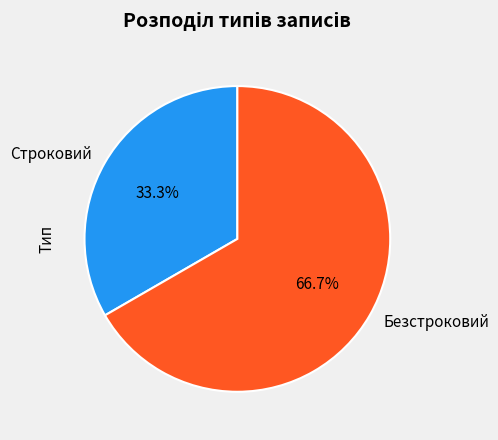

Which has a higher value, Строковий or Безстроковий?

Безстроковий